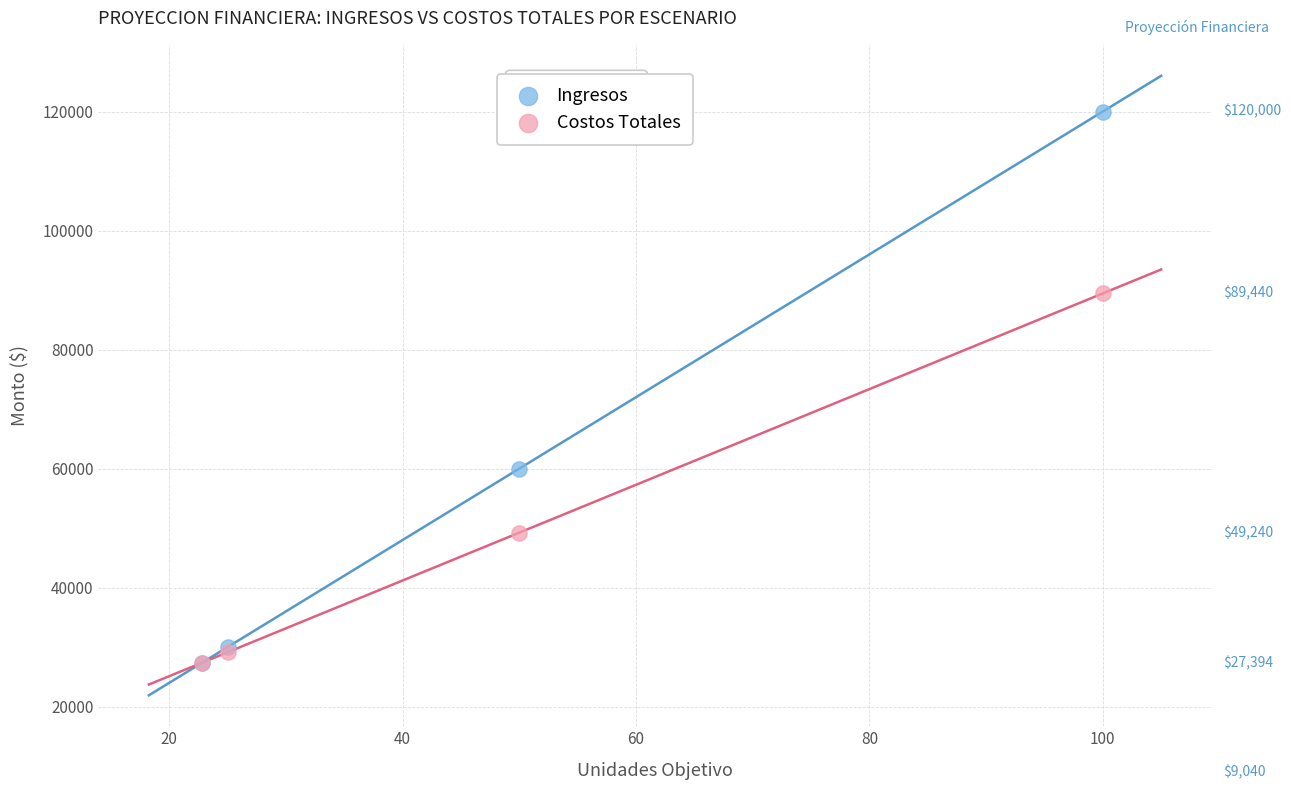

Which series contains the highest Y value?

Ingresos